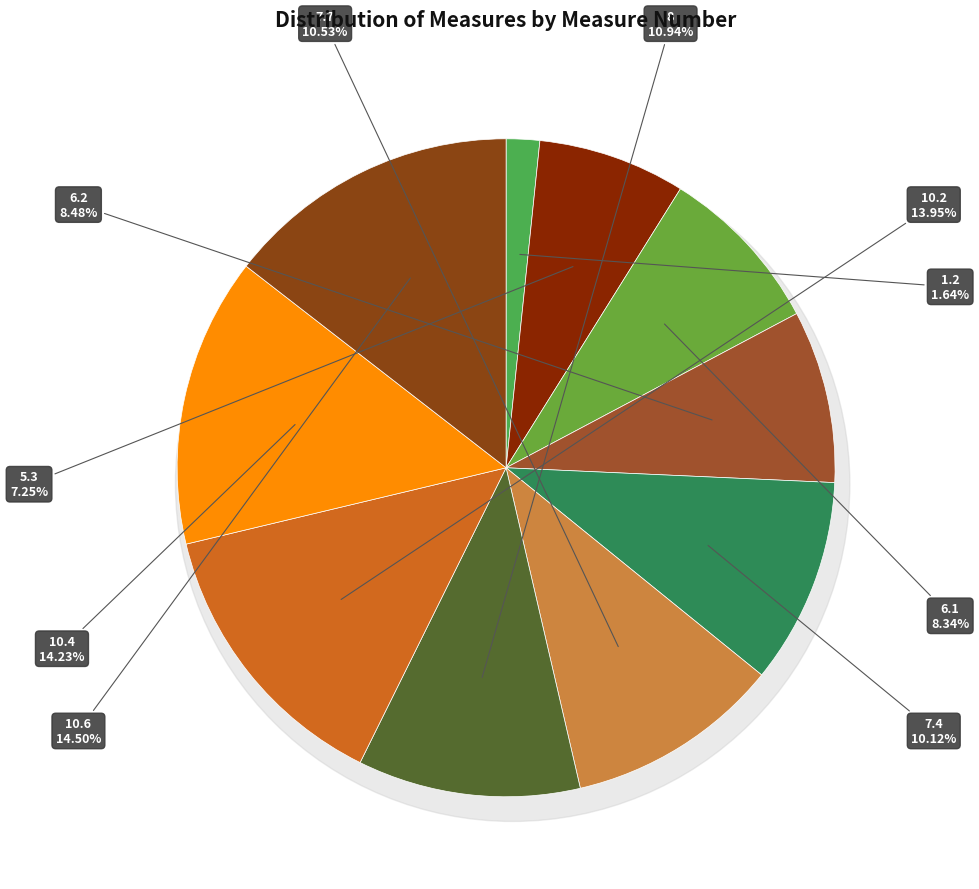

True or false: 8 accounts for 11% of the total.

True